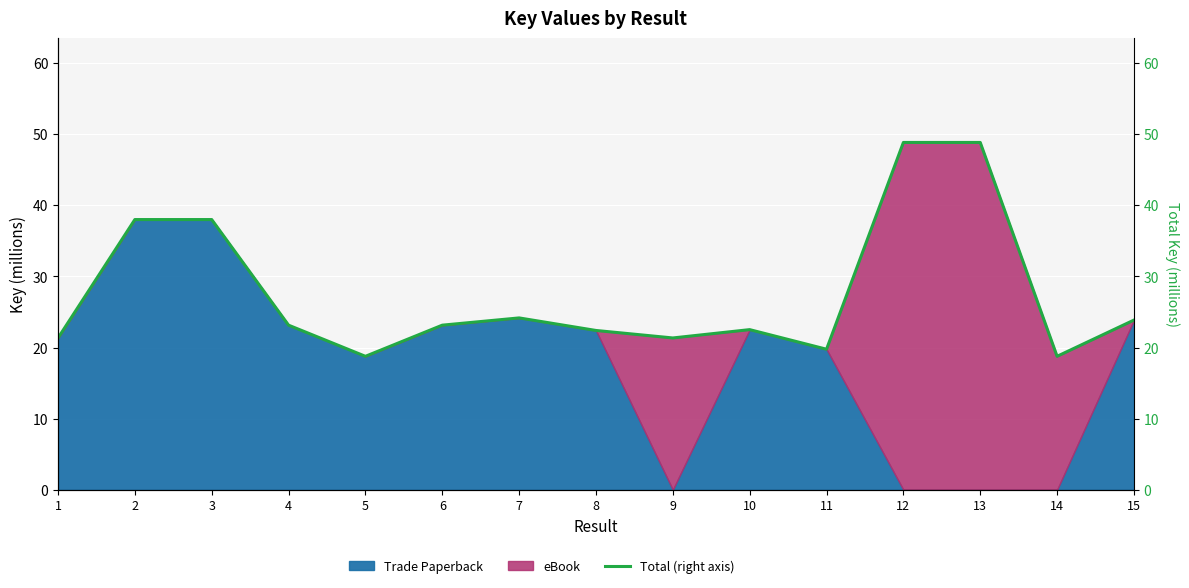

At which category does the data reach its first local valley?

5